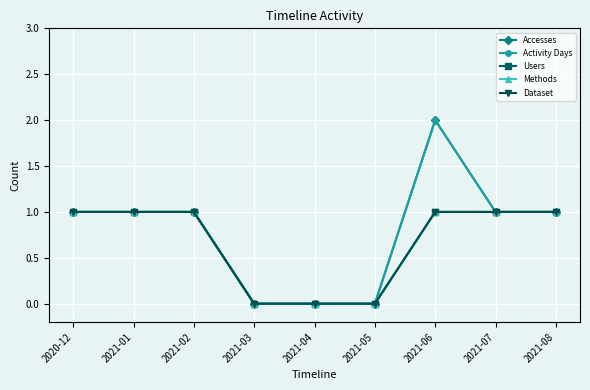

Read the Accesses value at 2021-06.

2